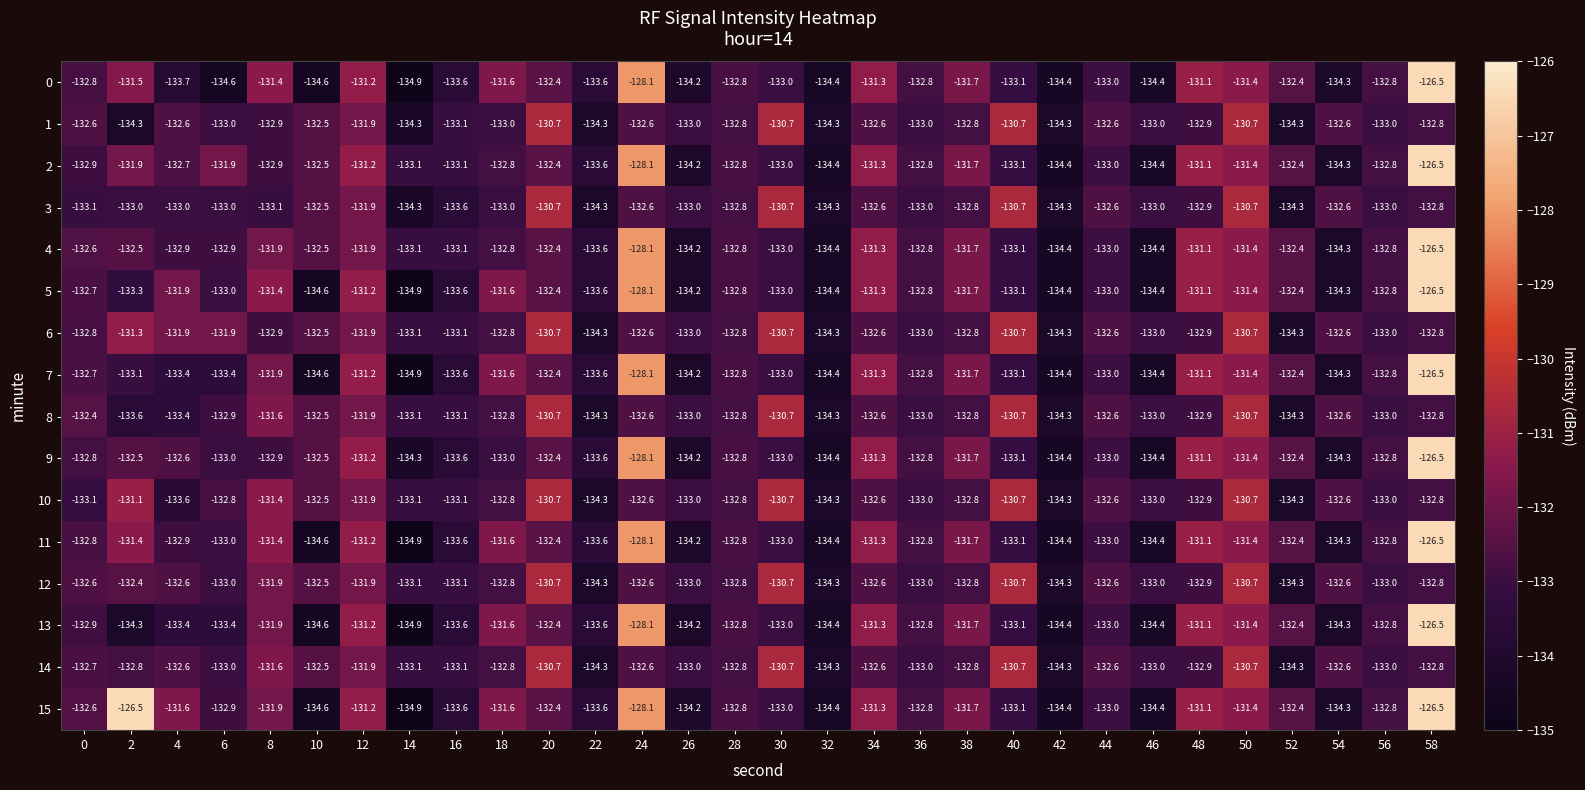

The 10 series shows -220.7 at 40. True or false?

False